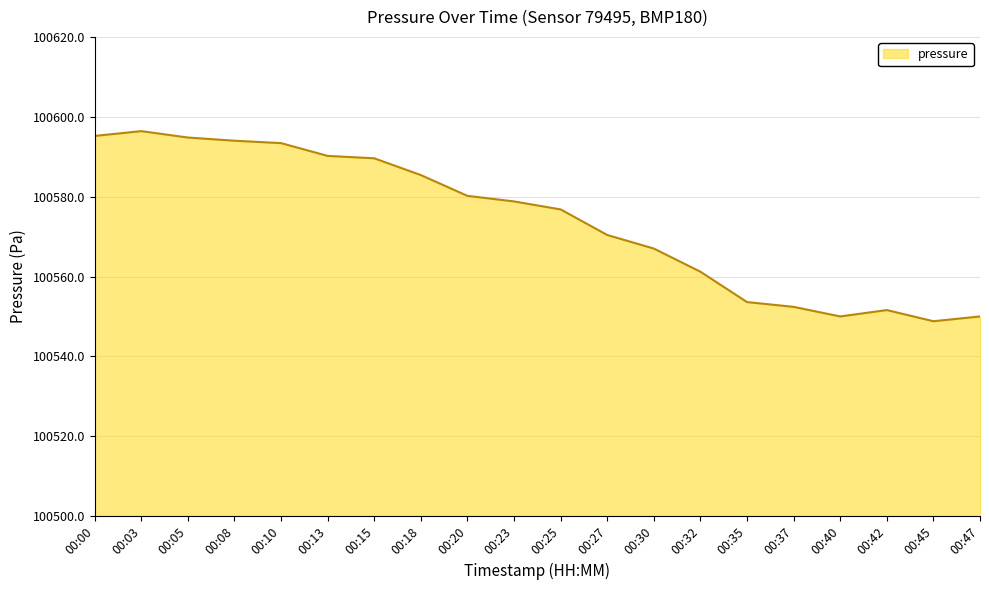

How many lines are shown in the chart?

1